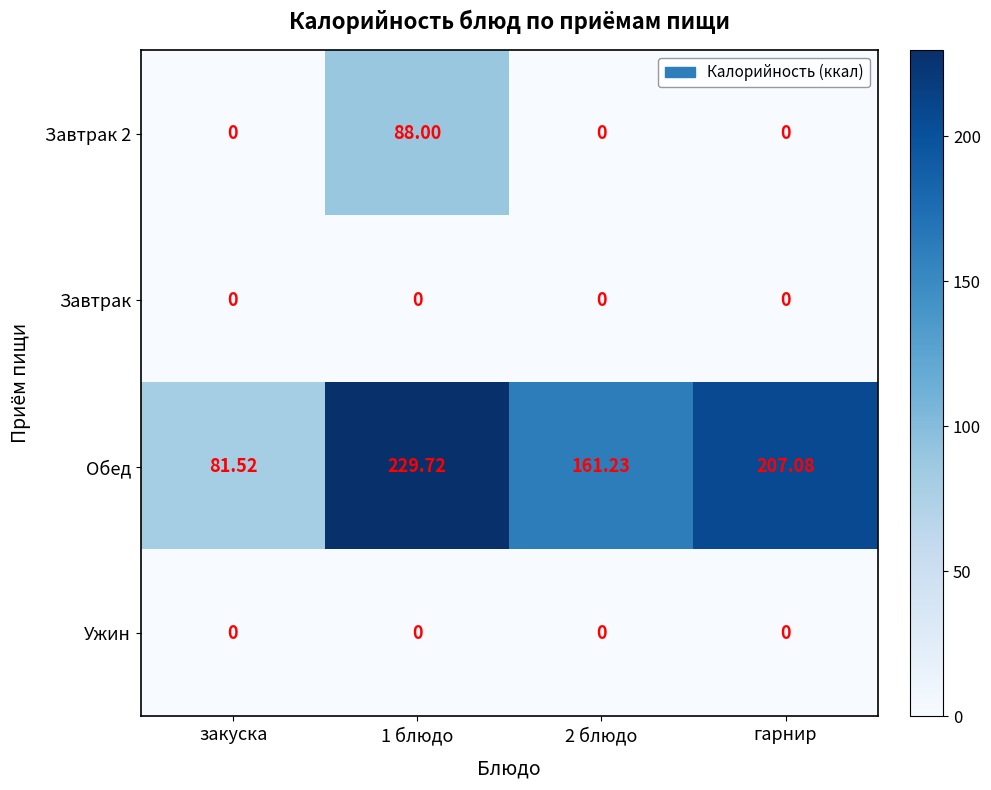

Which series changed the most between 2 блюдо and гарнир?

Обед